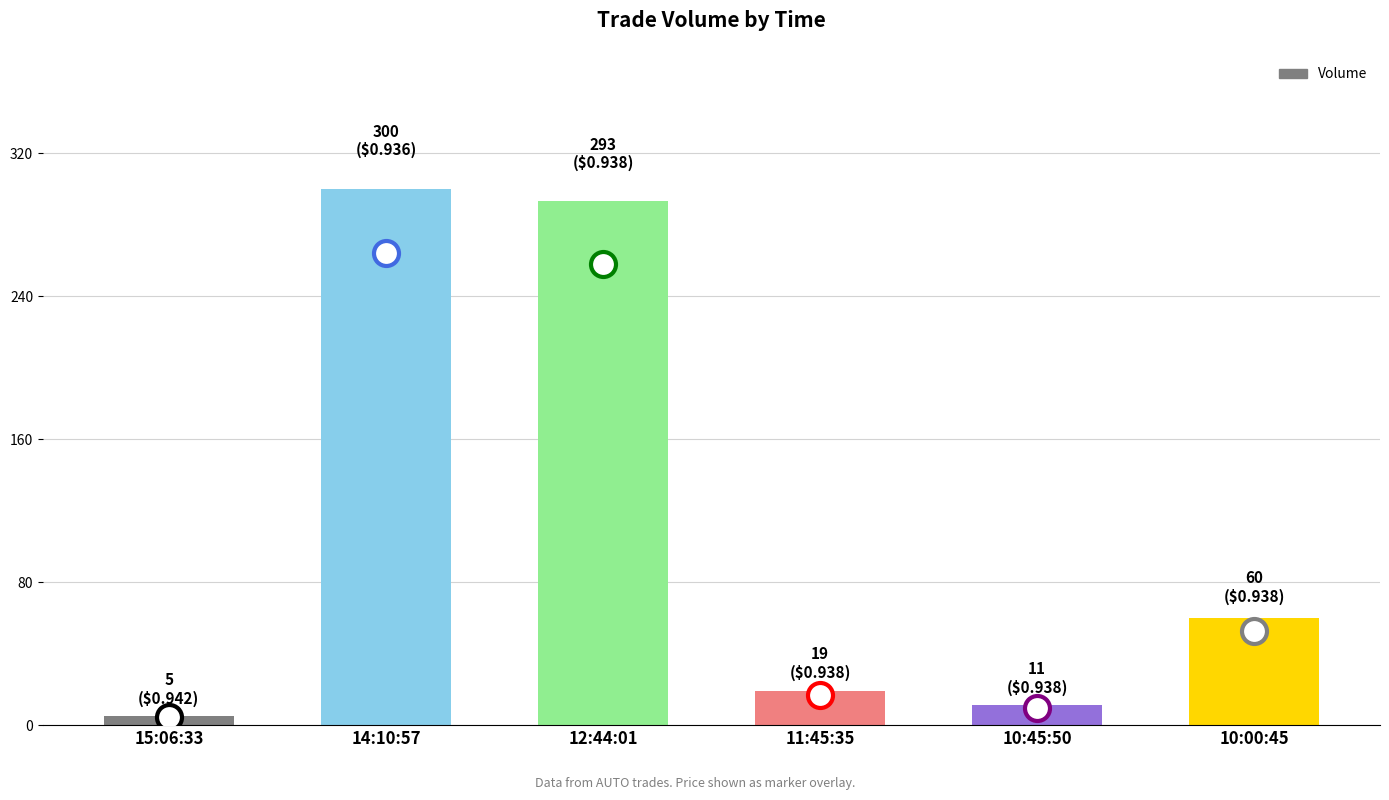

What value does the data have at 15:06:33?

5